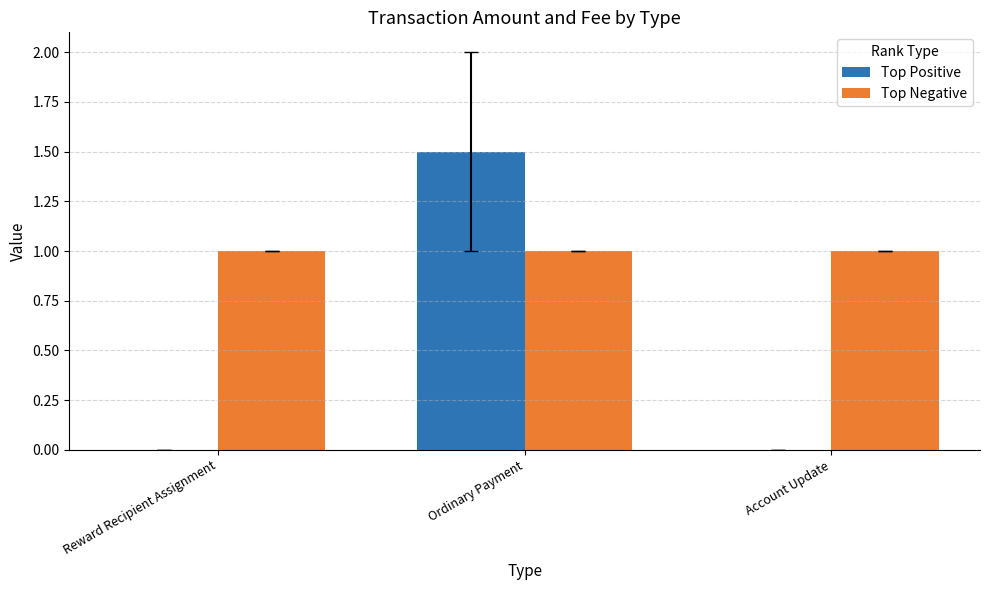

Is it true that Top Positive equals 1.5 at Ordinary Payment?

True